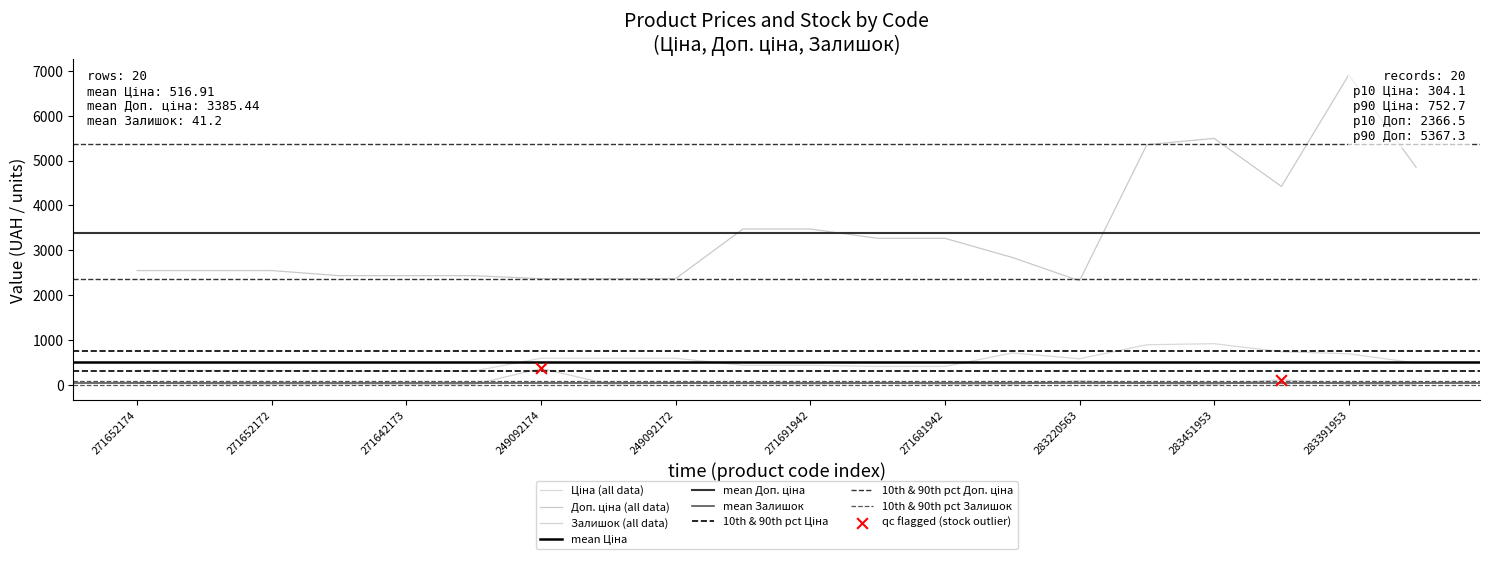

At which category is the sum across all series the highest?

283391953